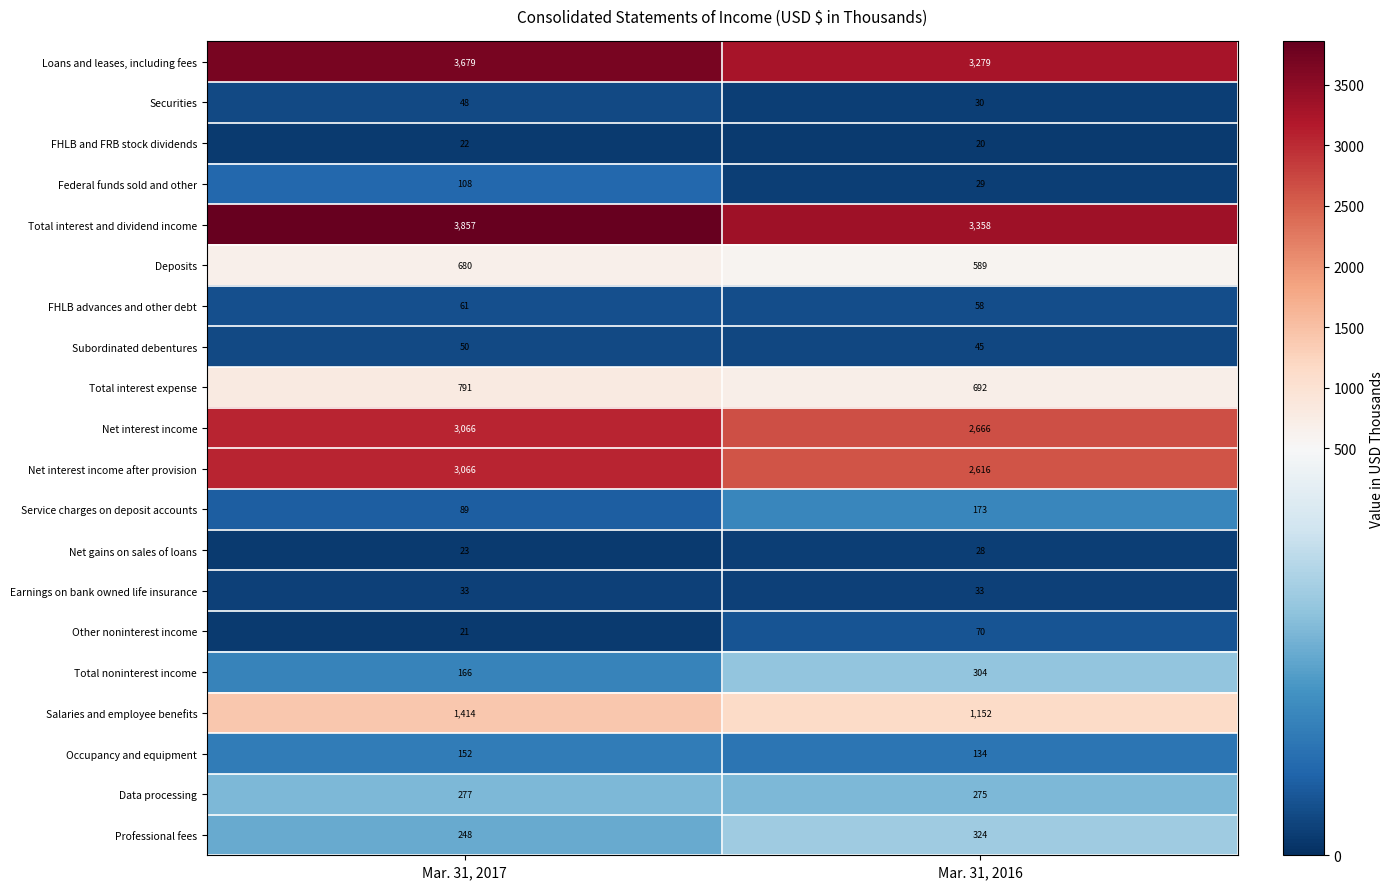

Which category has the lowest value in the Professional fees series?

Mar. 31, 2017